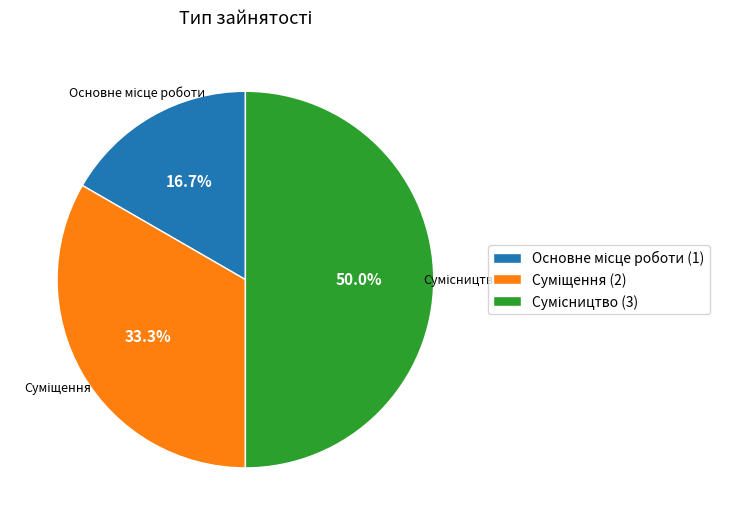

Count the number of slices in the pie.

3